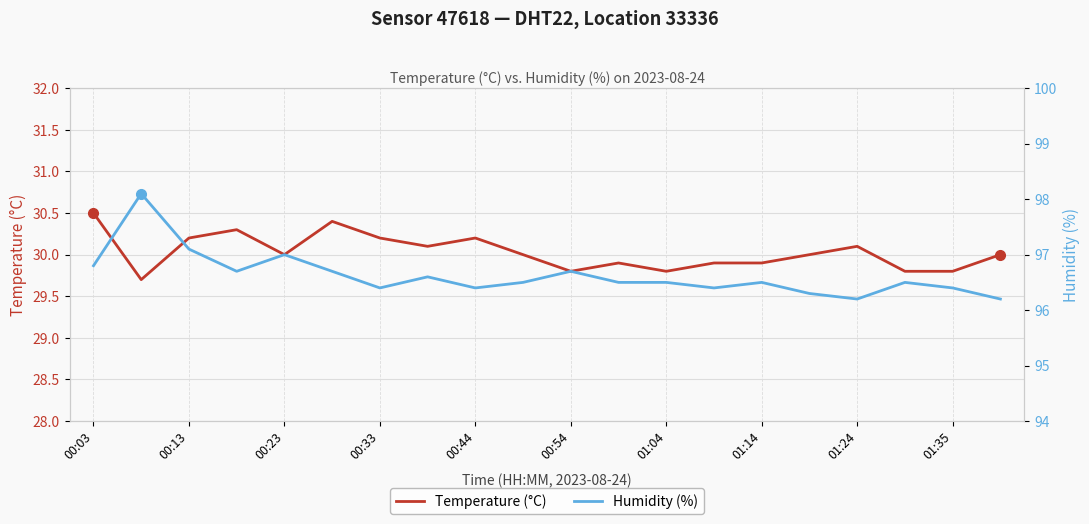

True or false: Temperature (°C) has a value of 13.3 at 01:35.

False